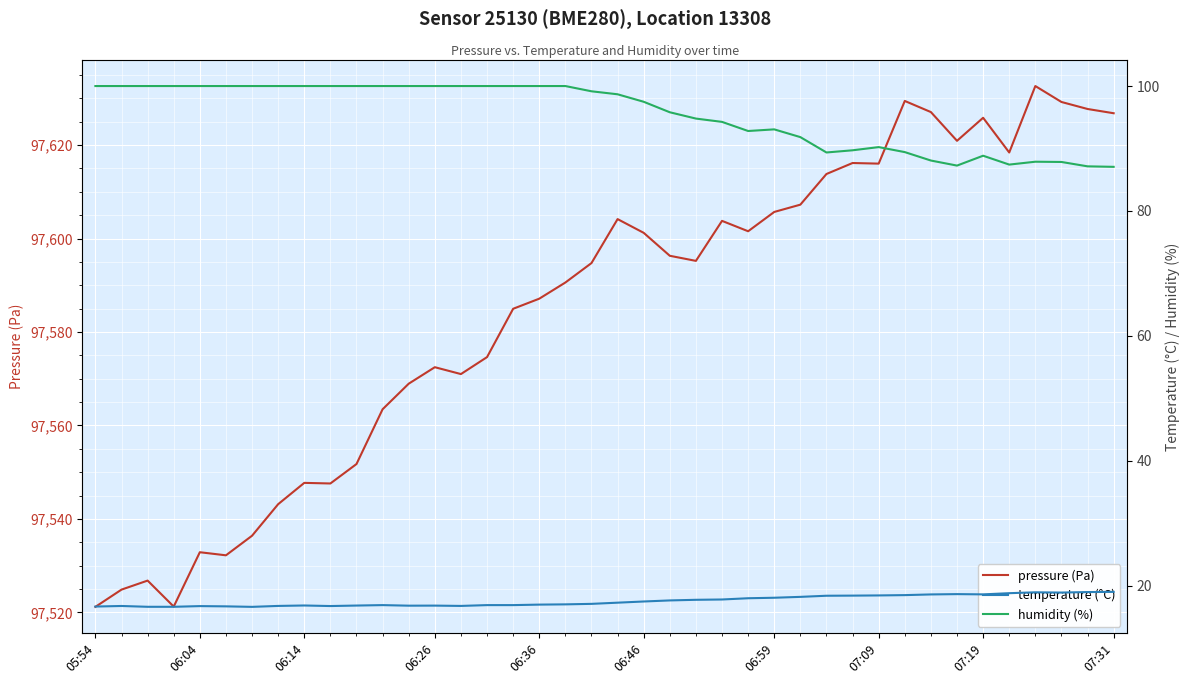

True or false: pressure (Pa) and temperature (°C) cross at least once.

False